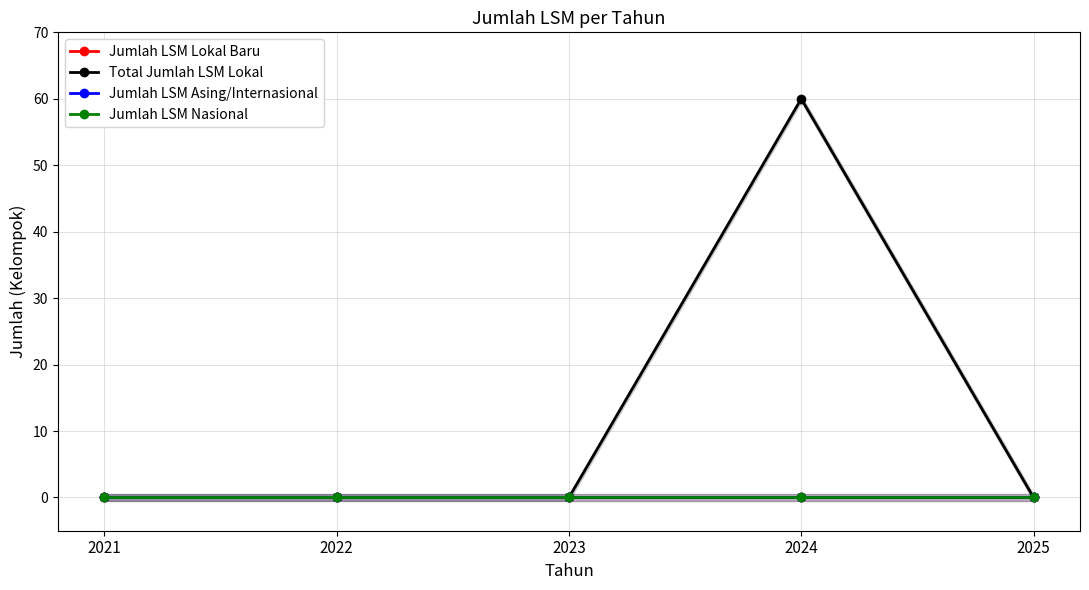

True or false: Jumlah LSM Nasional and Jumlah LSM Asing/Internasional cross at least once.

False